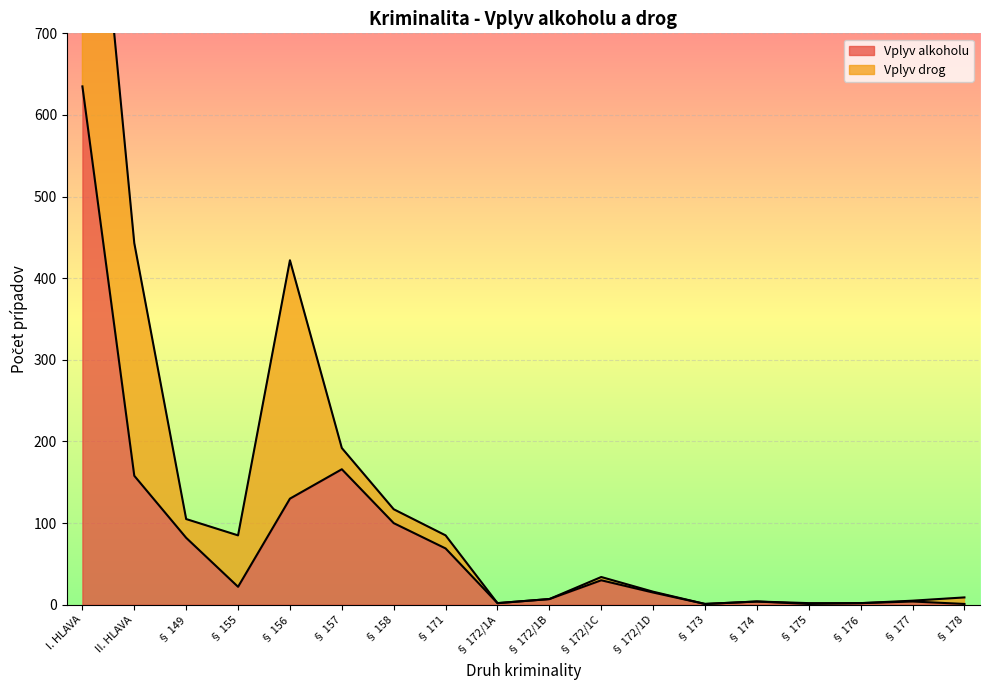

What is the difference between the maximum and minimum values?

634